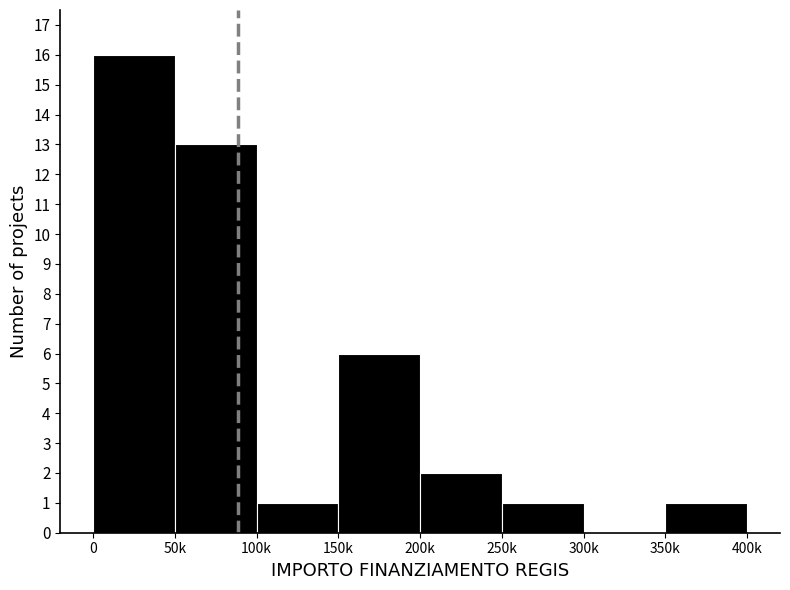

Reading left to right, transcribe all the data shown in this chart.

0=16	50k=13	100k=1	150k=6	200k=2	250k=1	300k=0	350k=1